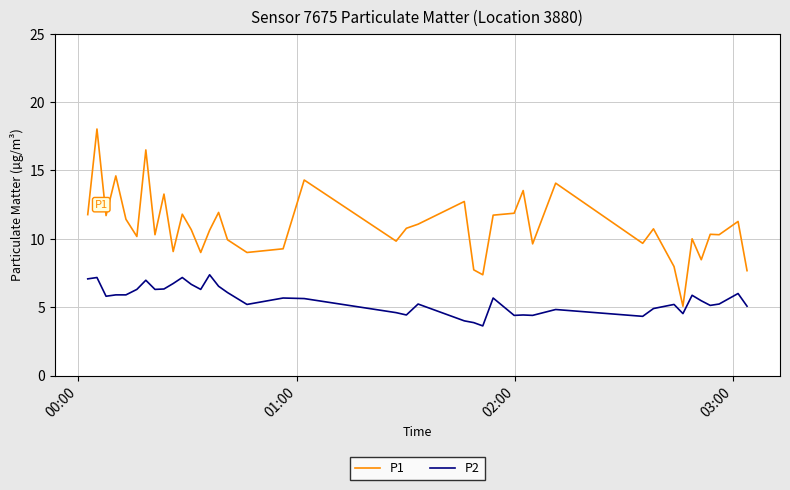

What is the minimum value for P1?

5.1